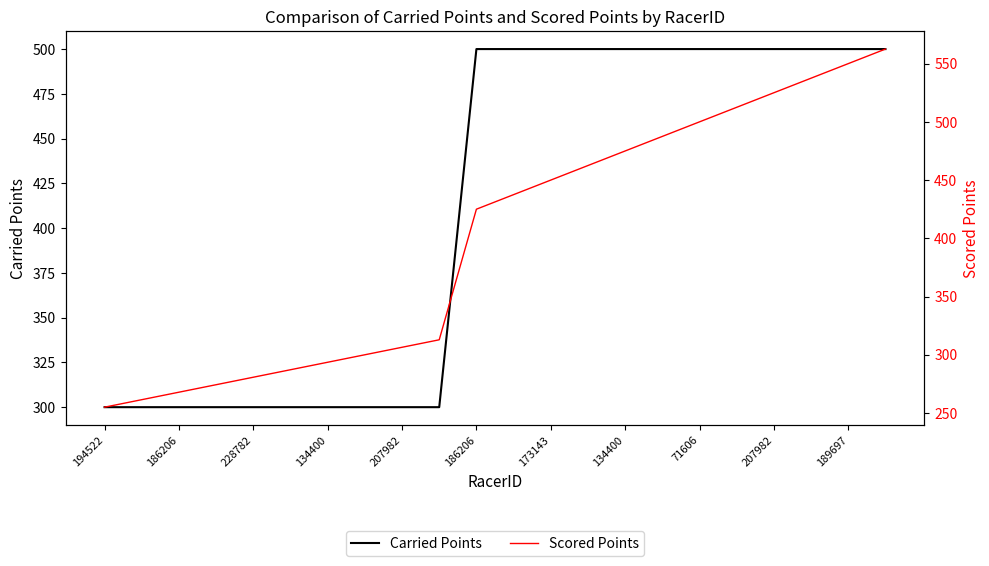

List the series in order of their overall mean, lowest first.

Scored Points, Carried Points